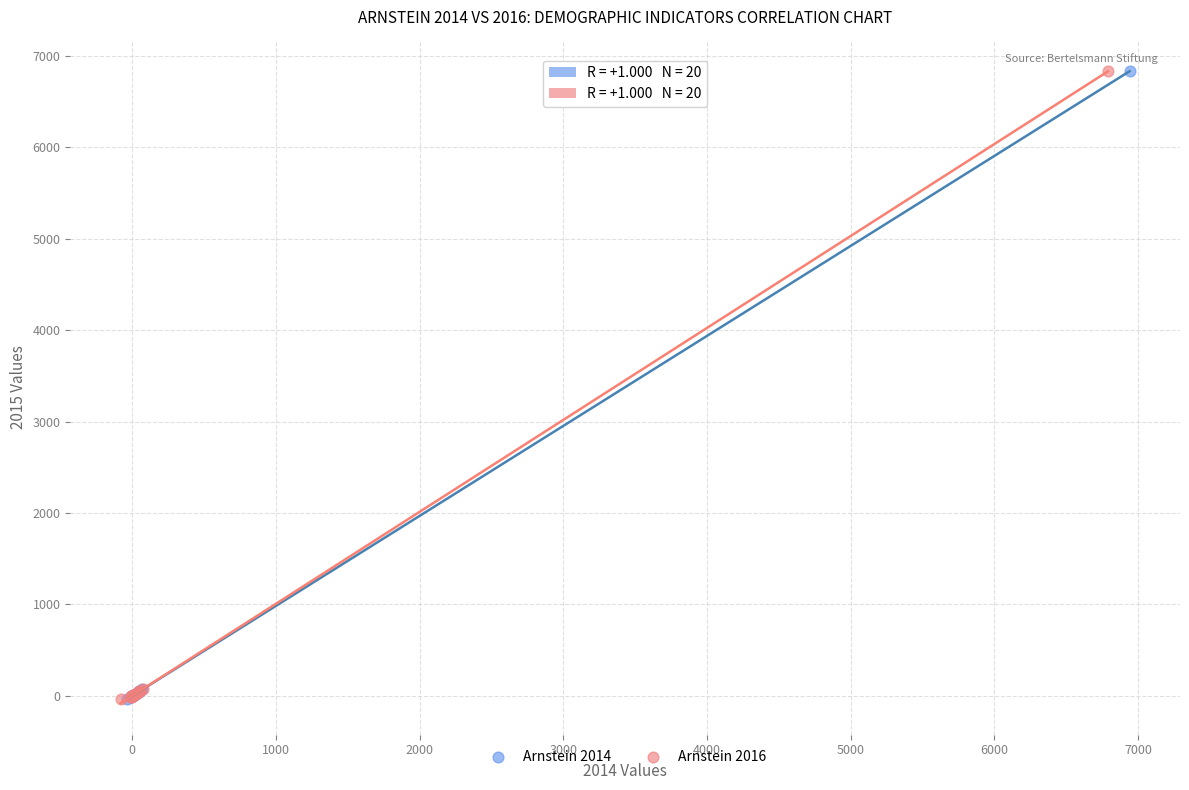

What are all the series names shown in the legend?

Arnstein 2014, Arnstein 2016